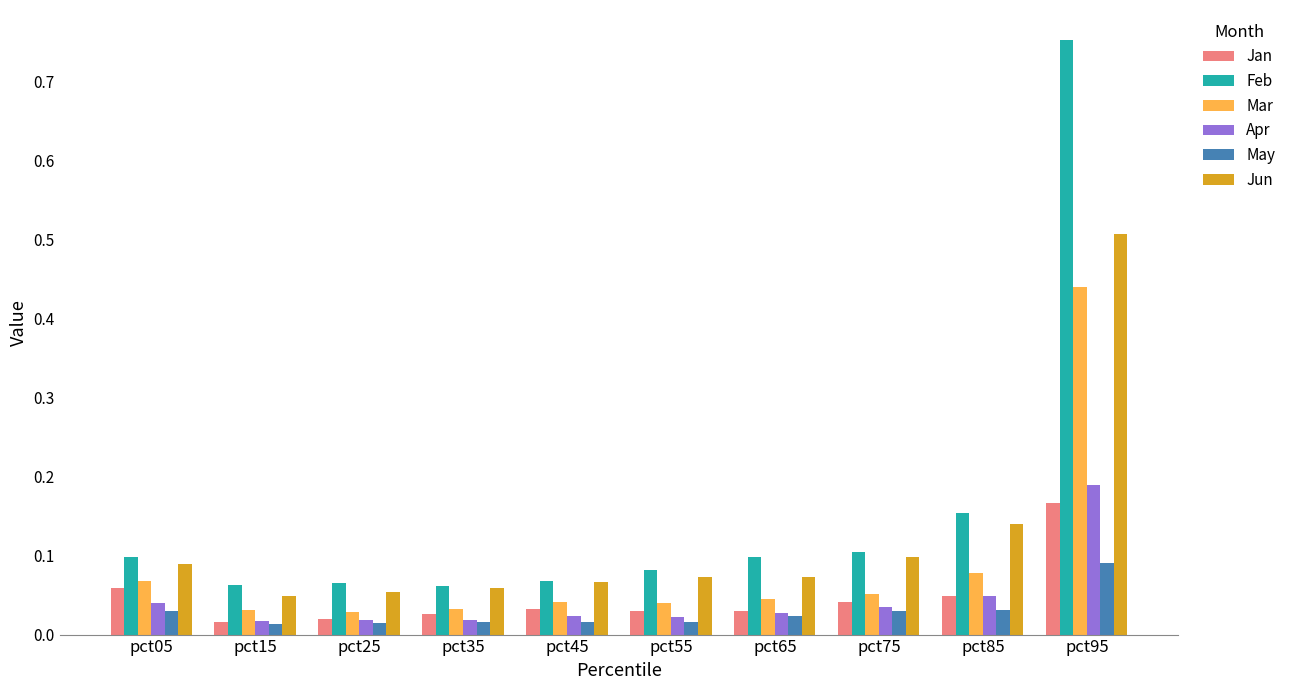

Are the bars grouped side by side (vs. stacked)?

Yes